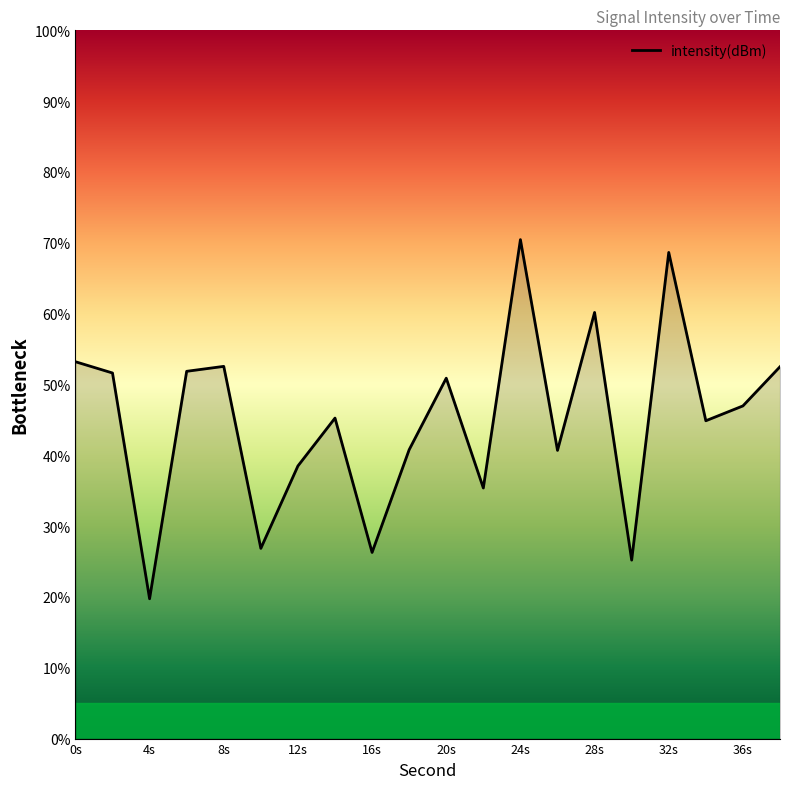

What is the greatest value displayed?

70.5